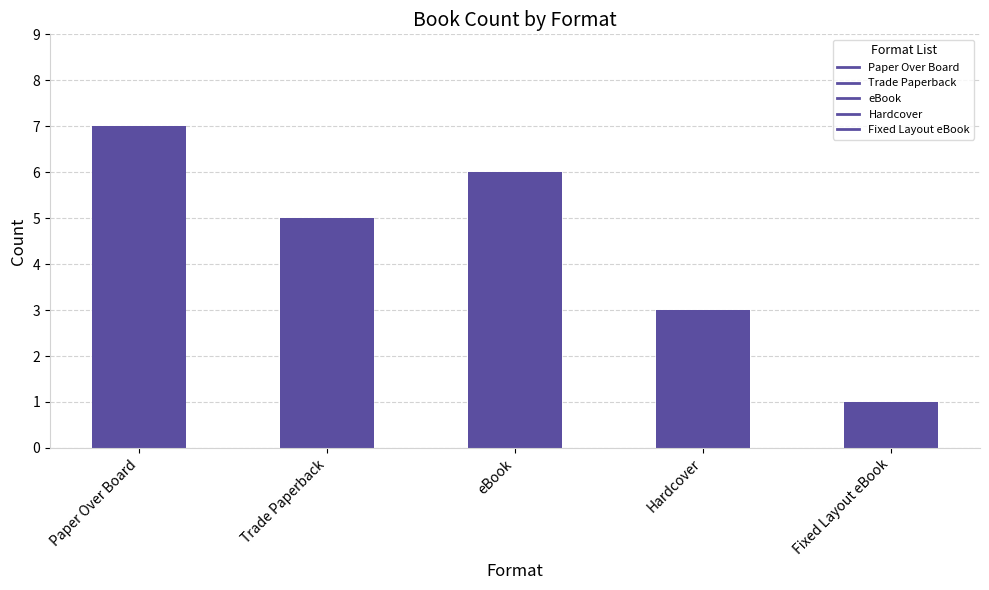

How many distinct data groups are displayed?

1